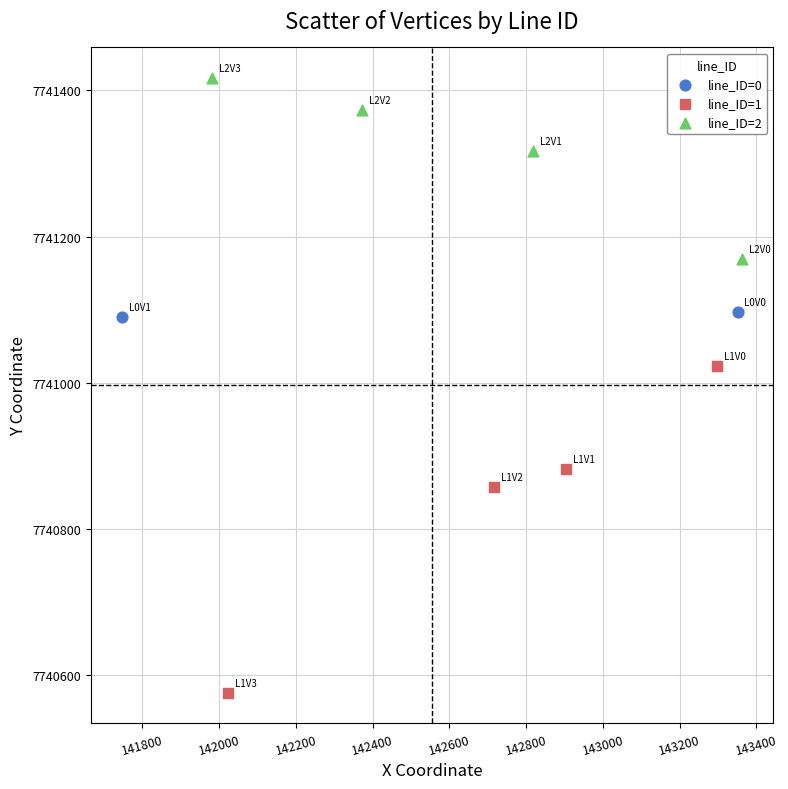

What are all the series names shown in the legend?

line_ID=0, line_ID=1, line_ID=2